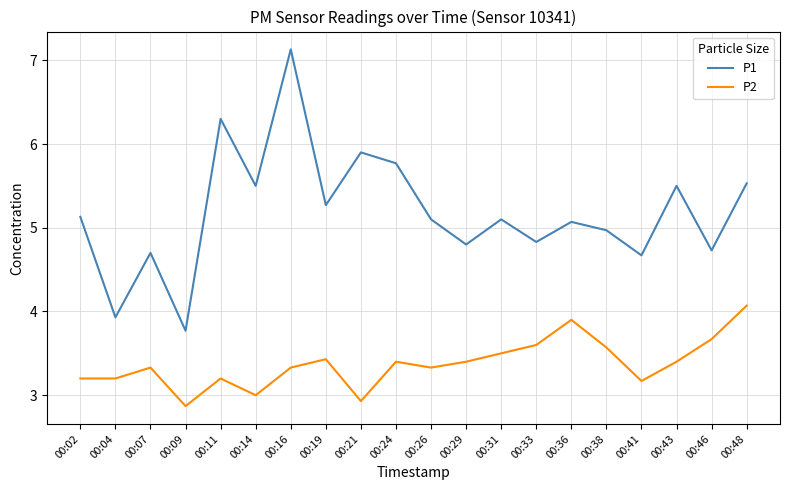

Reading left to right, transcribe all the data shown in this chart.

P1: 00:02=5.1	00:04=3.9	00:07=4.7	00:09=3.8	00:11=6.3	00:14=5.5	00:16=7.1	00:19=5.3	00:21=5.9	00:24=5.8	00:26=5.1	00:29=4.8	00:31=5.1	00:33=4.8	00:36=5.1	00:38=5.0	00:41=4.7	00:43=5.5	00:46=4.7	00:48=5.5
P2: 00:02=3.2	00:04=3.2	00:07=3.3	00:09=2.9	00:11=3.2	00:14=3.0	00:16=3.3	00:19=3.4	00:21=2.9	00:24=3.4	00:26=3.3	00:29=3.4	00:31=3.5	00:33=3.6	00:36=3.9	00:38=3.6	00:41=3.2	00:43=3.4	00:46=3.7	00:48=4.1